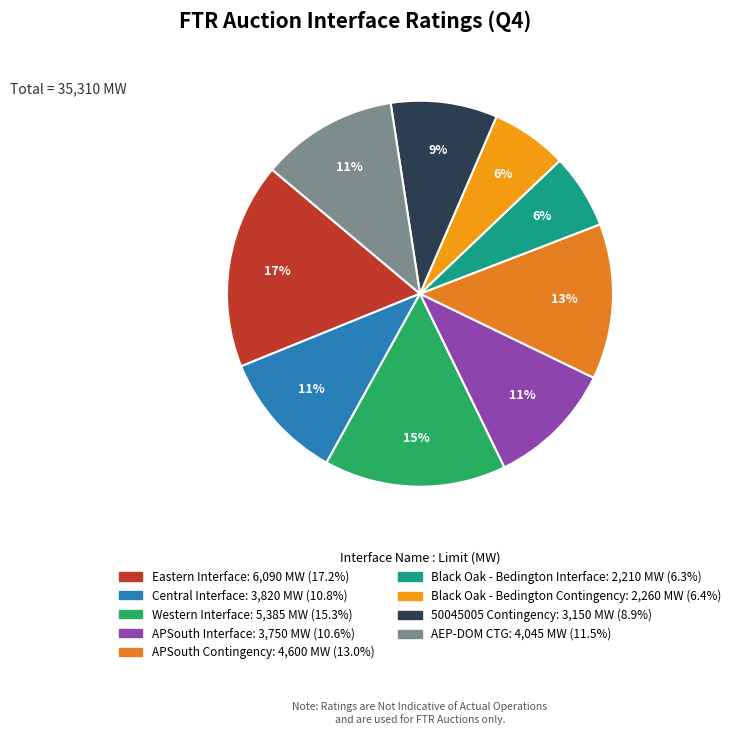

To the nearest percent, what is the difference between the largest and smallest slice percentages?

11%